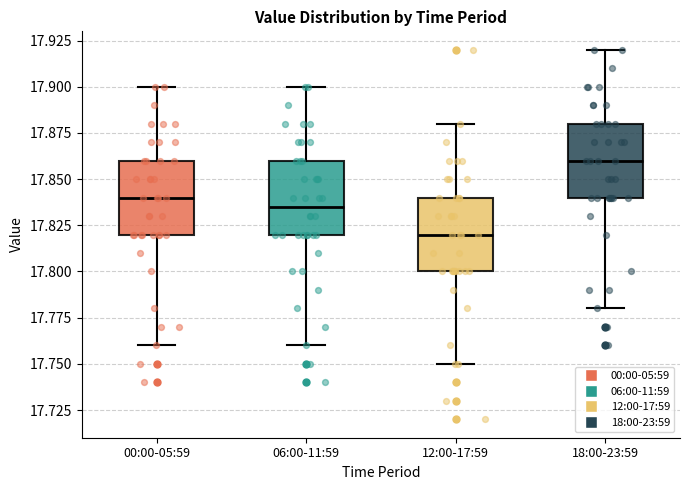

Which box has the highest median line?

18:00-23:59